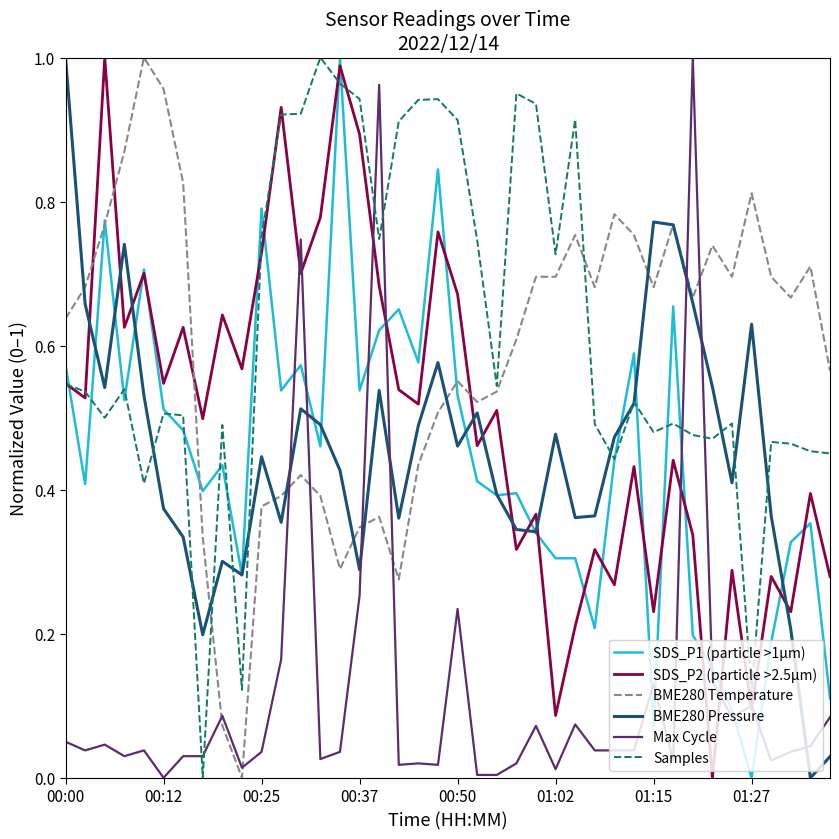

Which series ends up on top after the final intersection of Max Cycle and BME280 Pressure?

Max Cycle